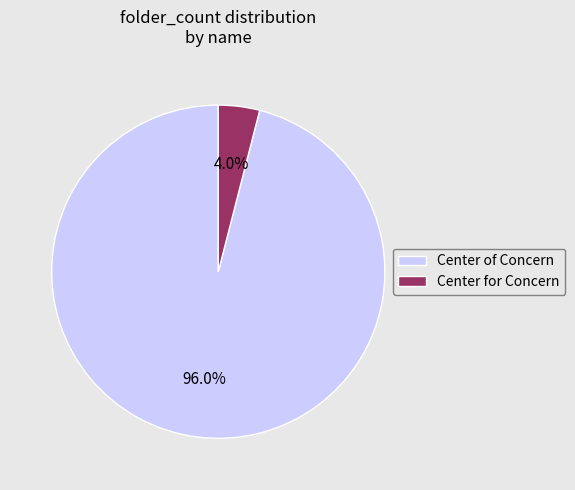

What portion of the pie excludes Center of Concern?

4.0%